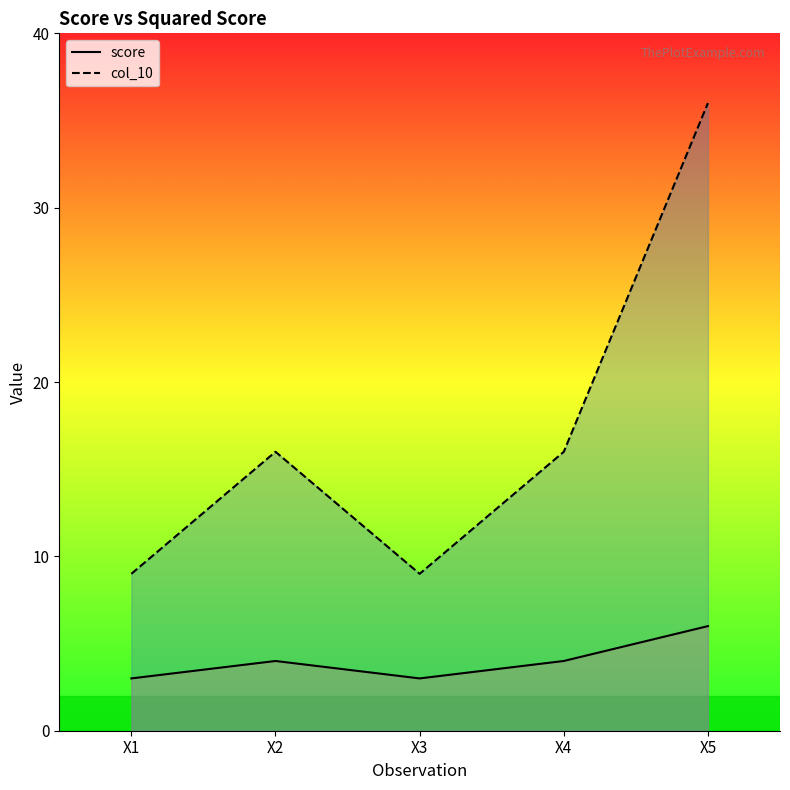

What is the value of the col_10 point at the 5th from the left?

36